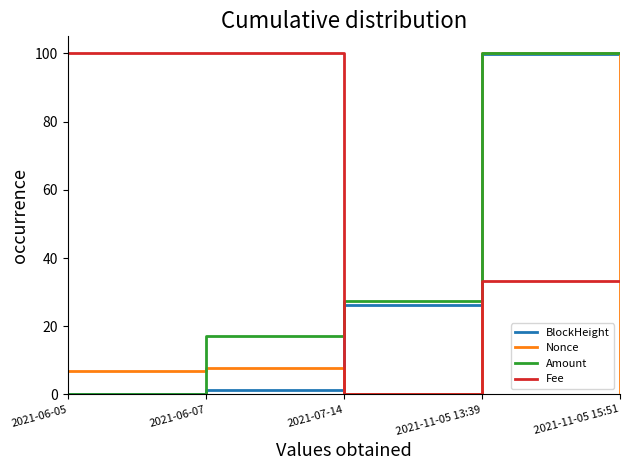

What is the sum of all BlockHeight values?

227.5